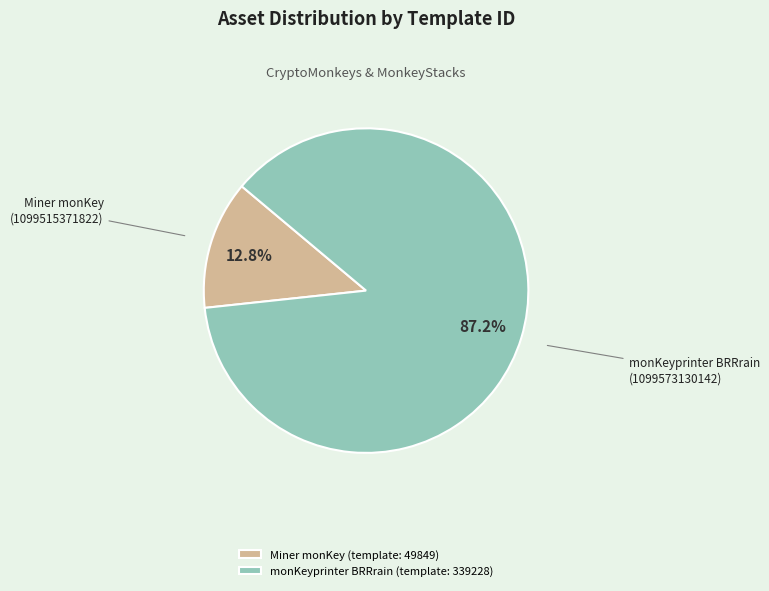

Which has a higher value, monKeyprinter BRRrain (template: 339228) or Miner monKey (template: 49849)?

monKeyprinter BRRrain (template: 339228)